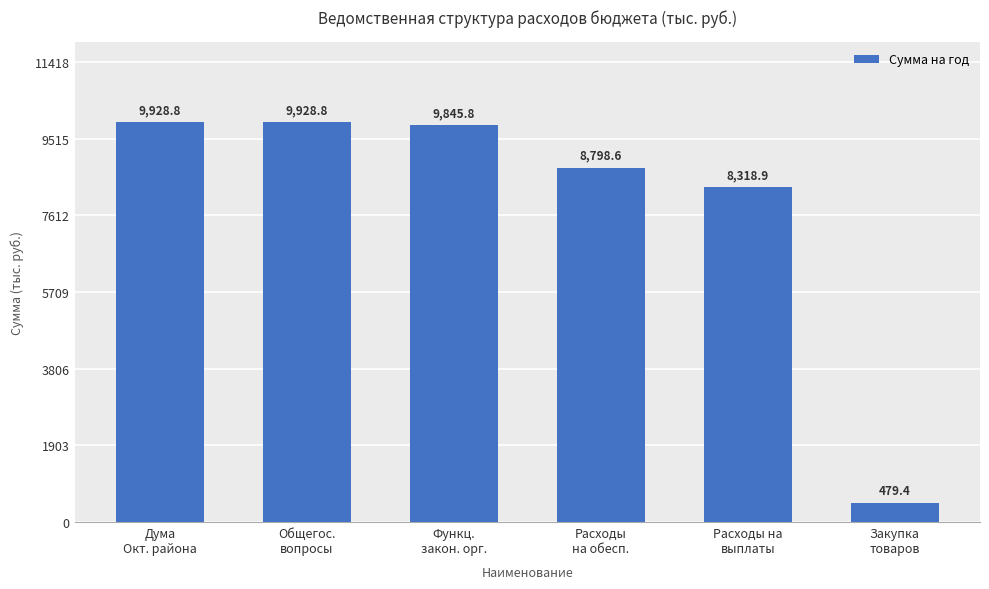

How many categories are shown in the chart?

6